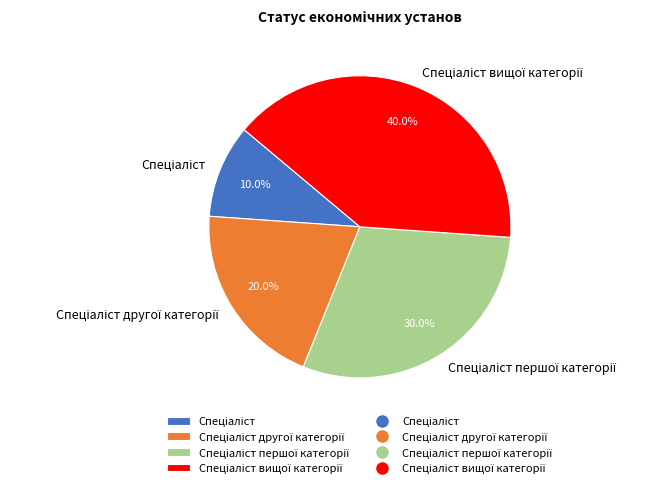

Is there a majority slice in this chart?

No